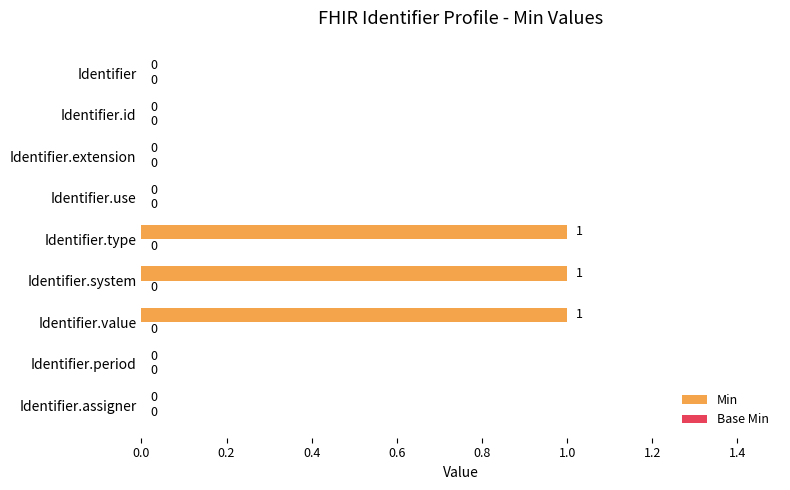

Which has a higher value, Identifier.system or Identifier.id?

Identifier.system